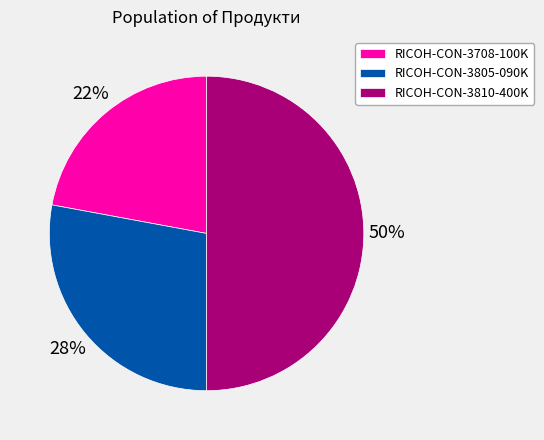

How many segments does this pie chart have?

3